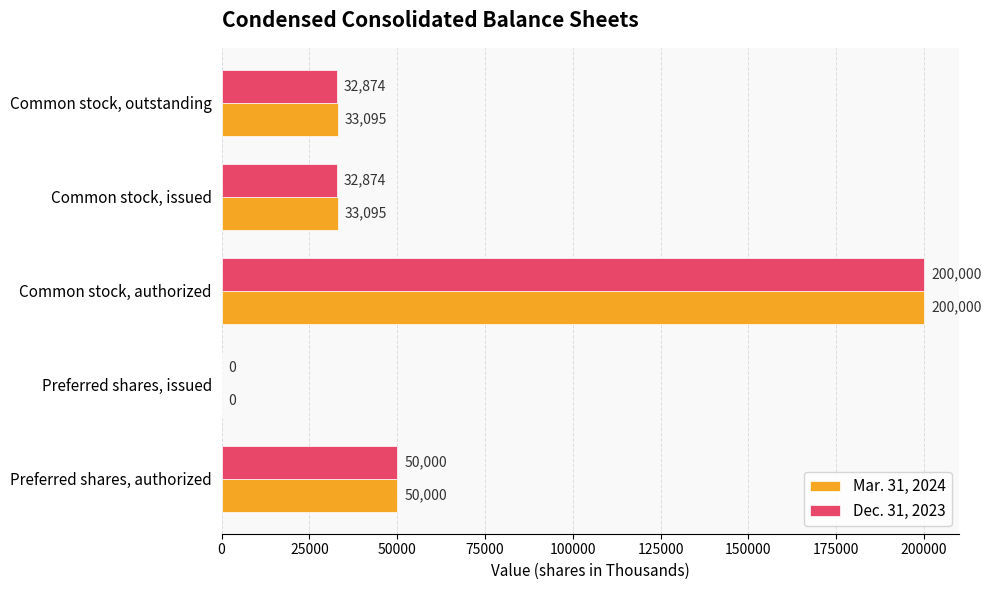

Which series has the largest total across all categories?

Mar. 31, 2024